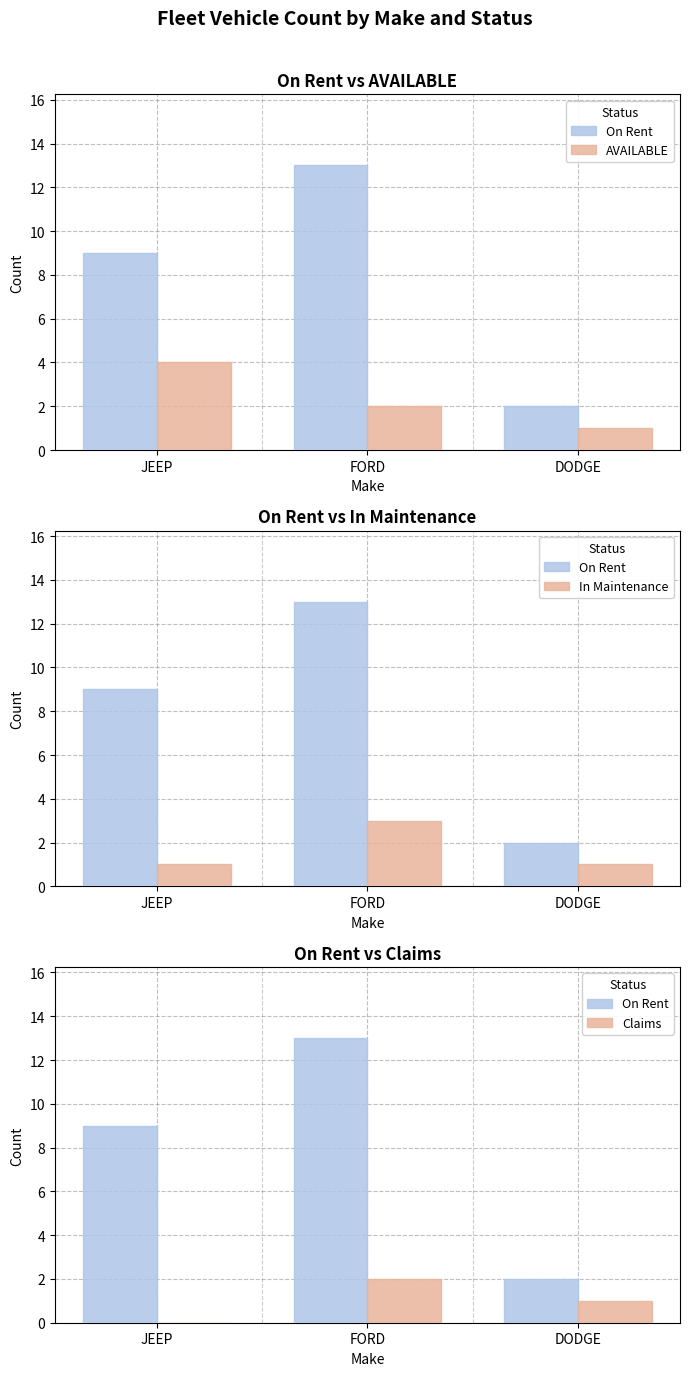

Reading left to right, what are all the values shown in this chart?

On Rent: JEEP=9	FORD=13	DODGE=2
AVAILABLE: JEEP=4	FORD=2	DODGE=1
In Maintenance: JEEP=1	FORD=3	DODGE=1
Claims: JEEP=0	FORD=2	DODGE=1